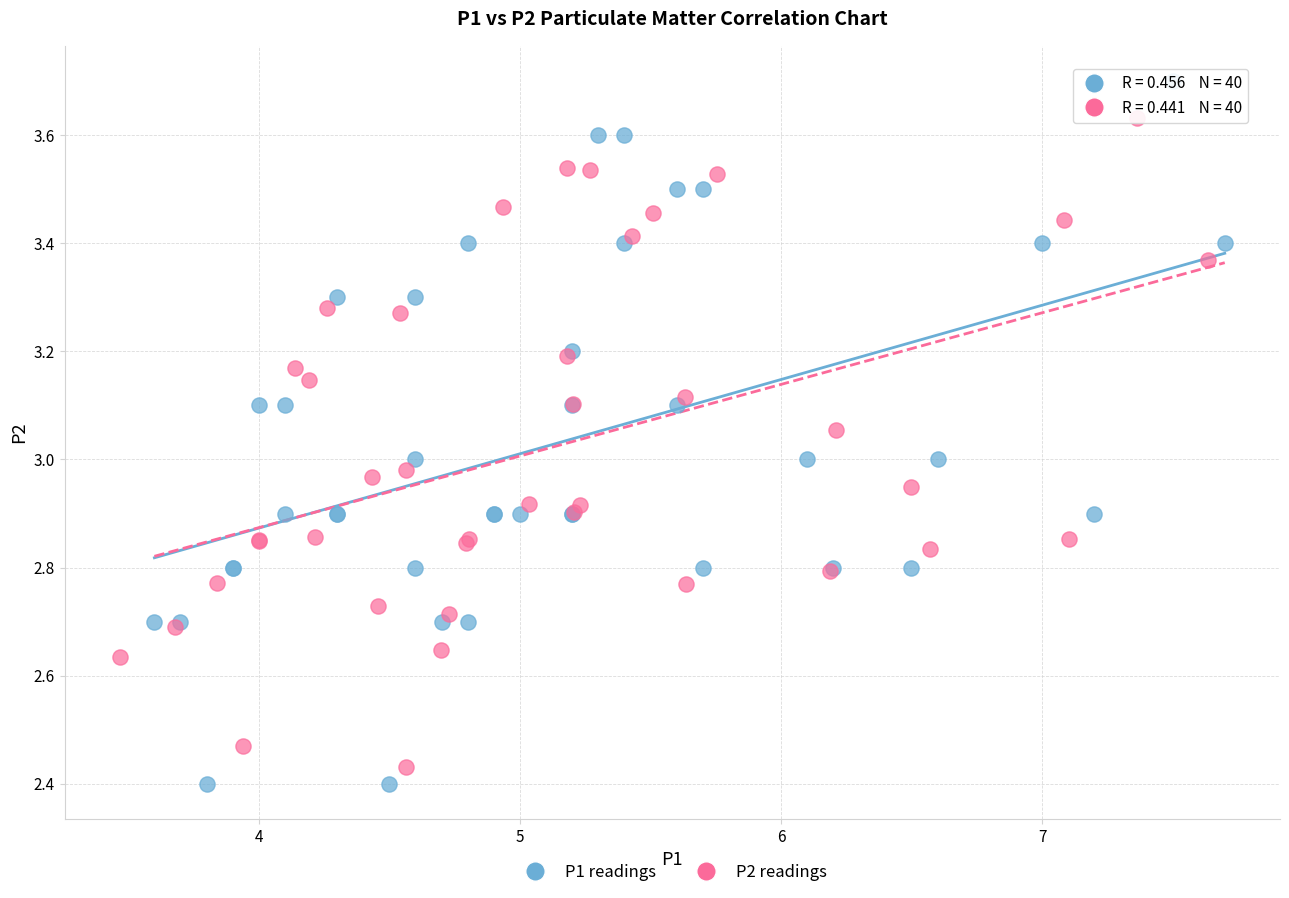

Which series reaches the maximum Y coordinate?

P1 readings